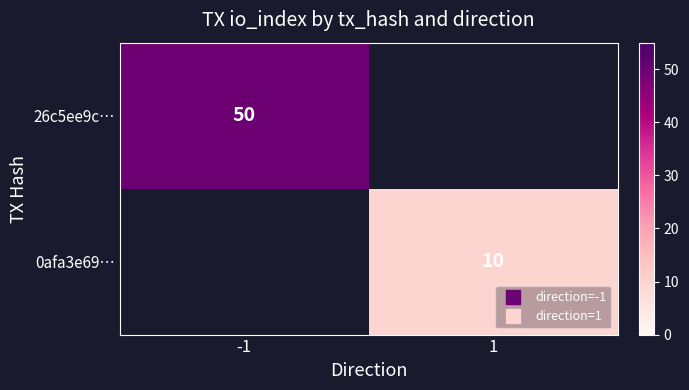

Count the number of categories in the chart.

2